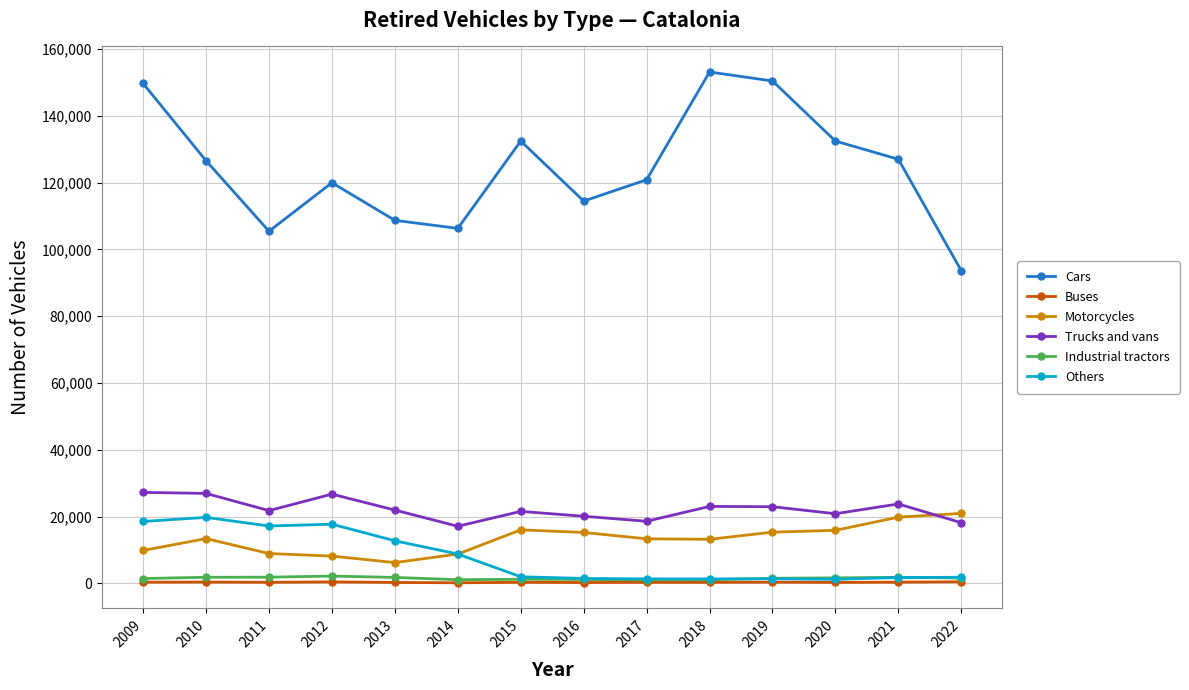

Is the value of Industrial tractors at 2009 greater than the value of Cars at 2022?

No